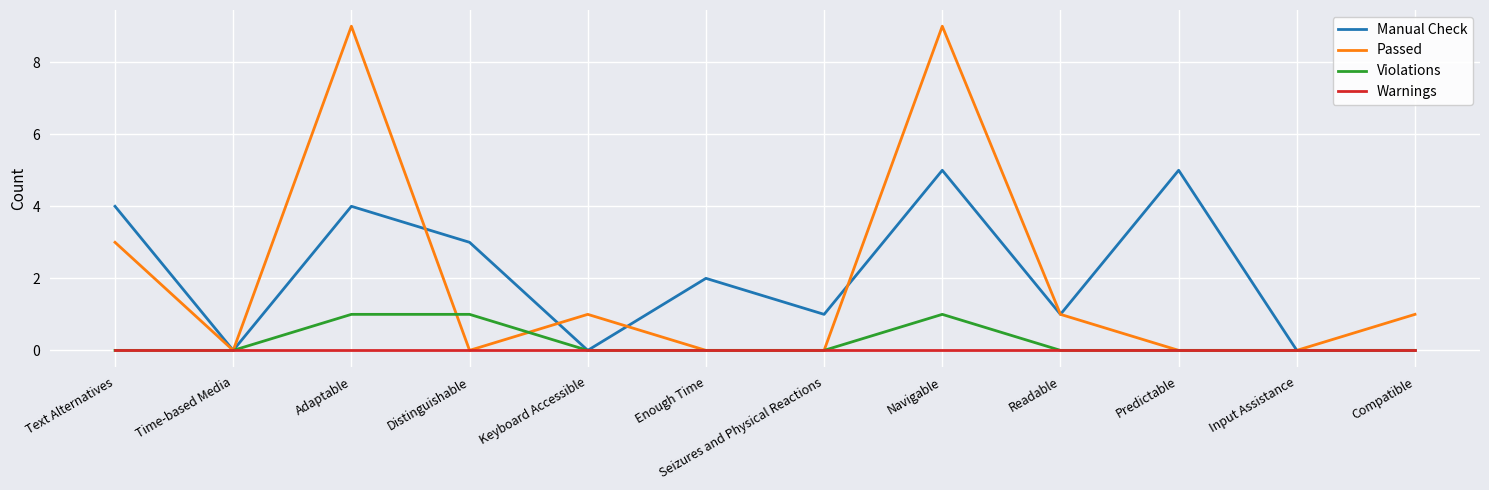

Is this an area chart (filled region under the line)?

No